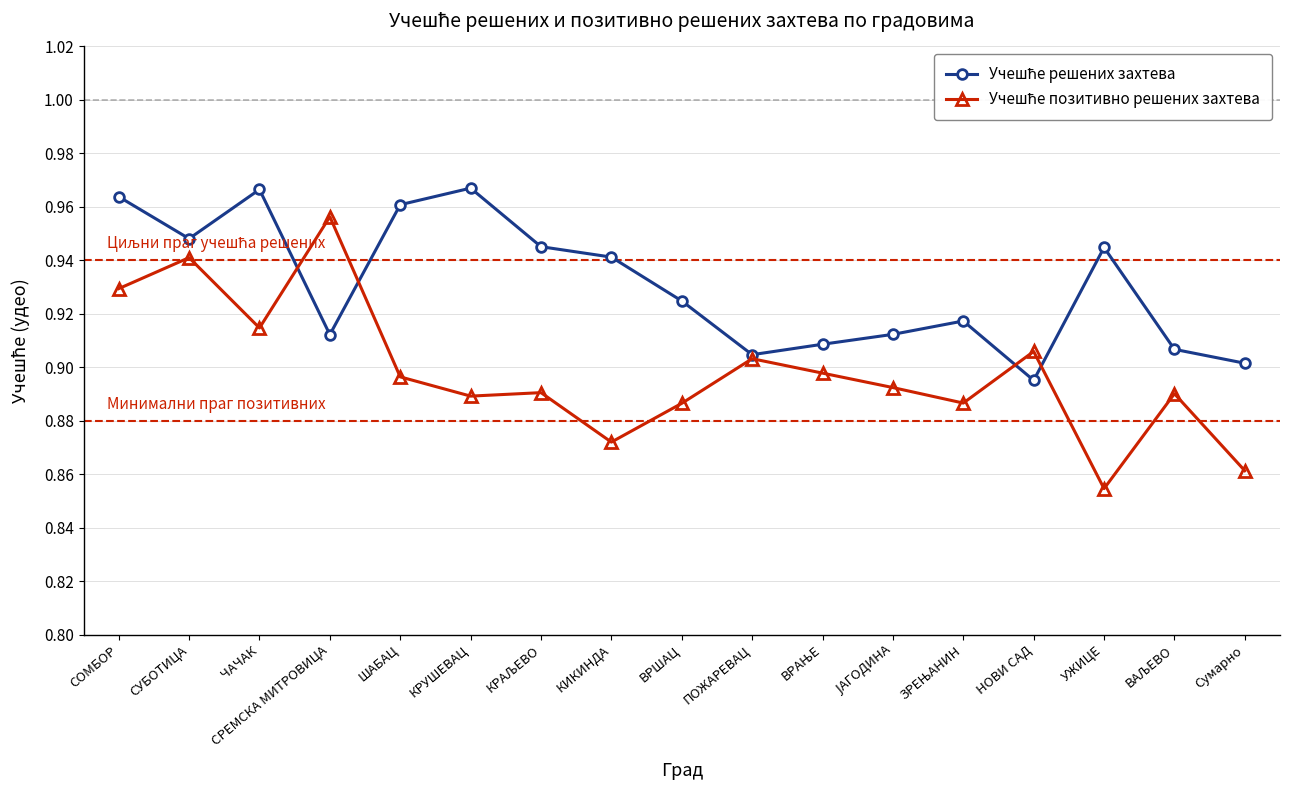

How many categories are shown in the chart?

17